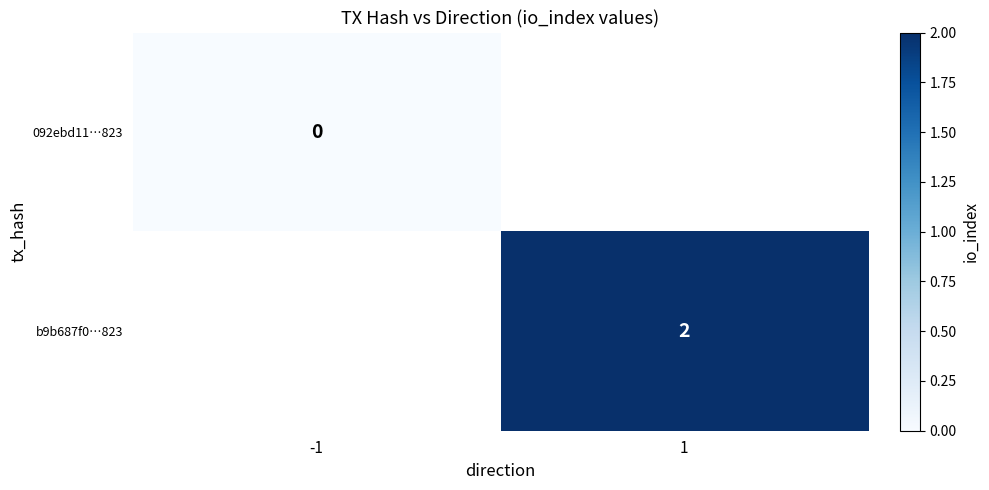

Is it true that b9b687f0…823 equals 3 at 1?

False